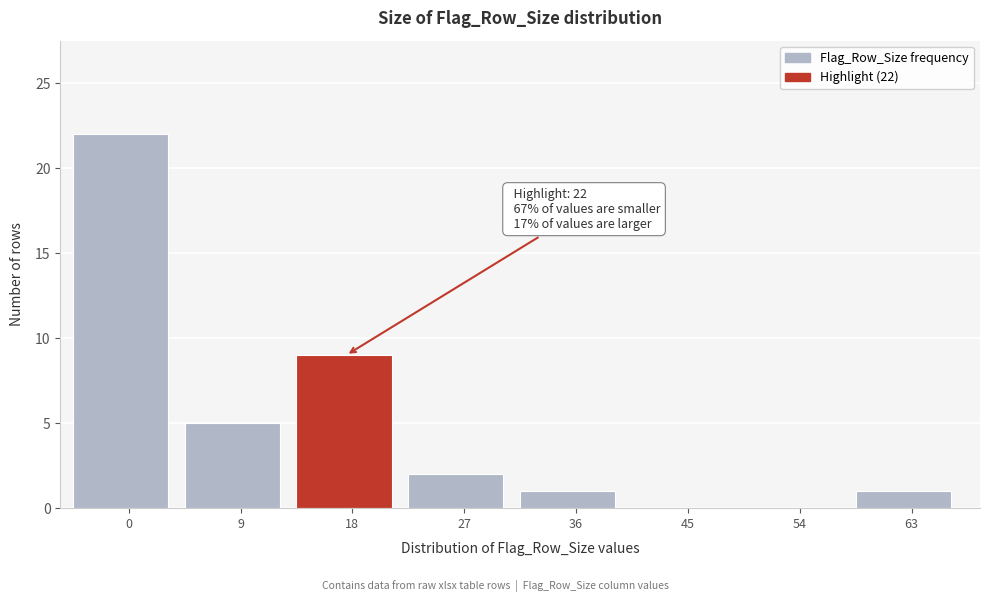

Reading left to right, transcribe all the data shown in this chart.

0=22	9=5	18=9	27=2	36=1	45=0	54=0	63=1